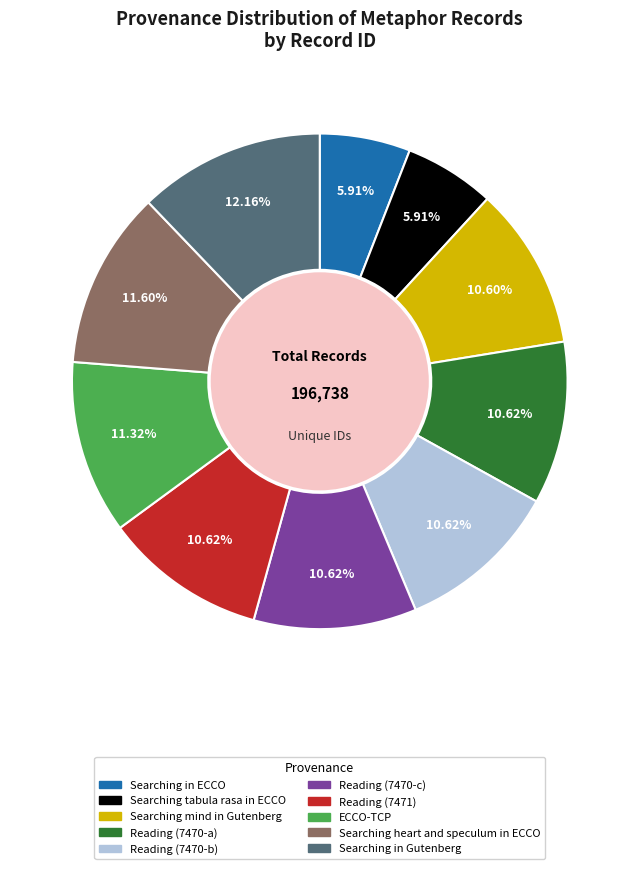

What percentage is the Reading (7470-b) slice, to the nearest percent?

11%